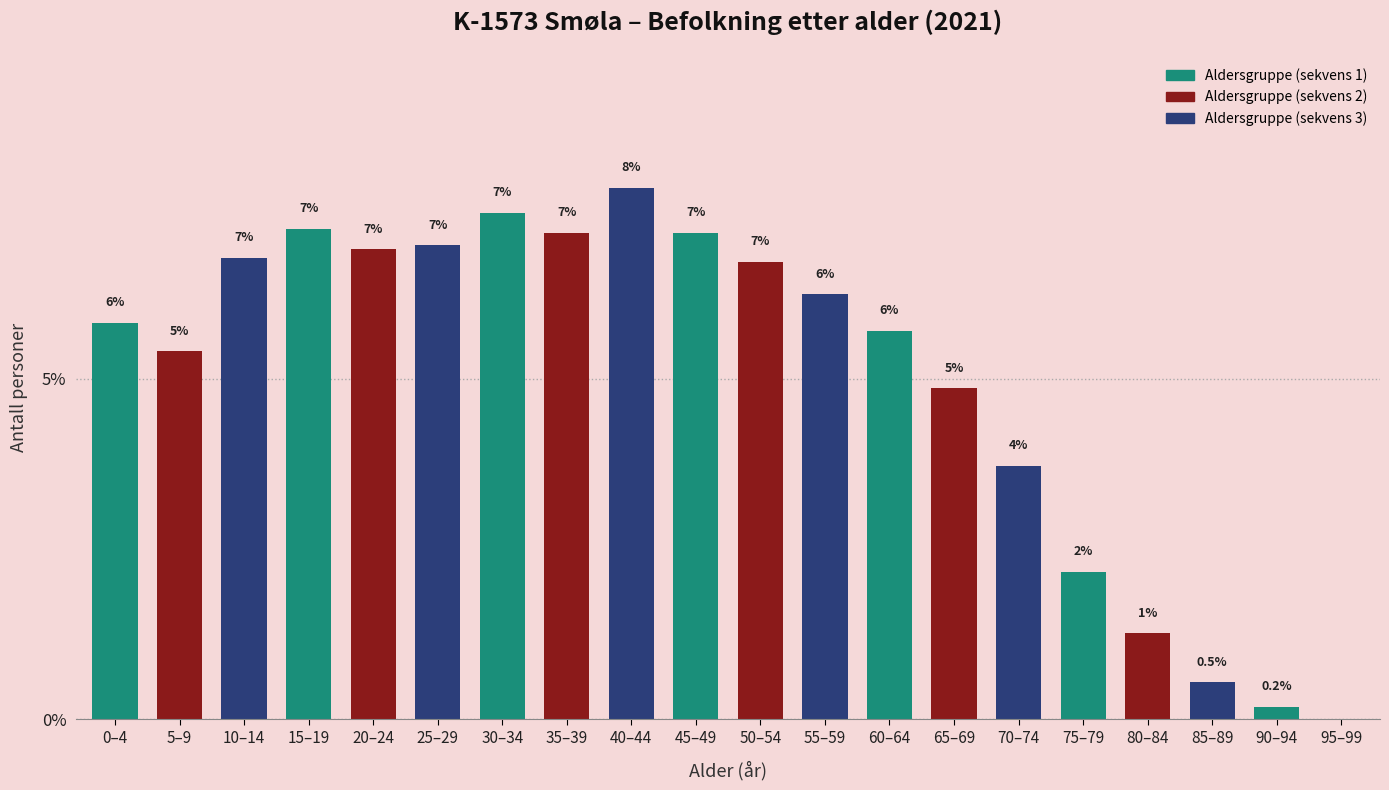

Are the bars horizontal?

No